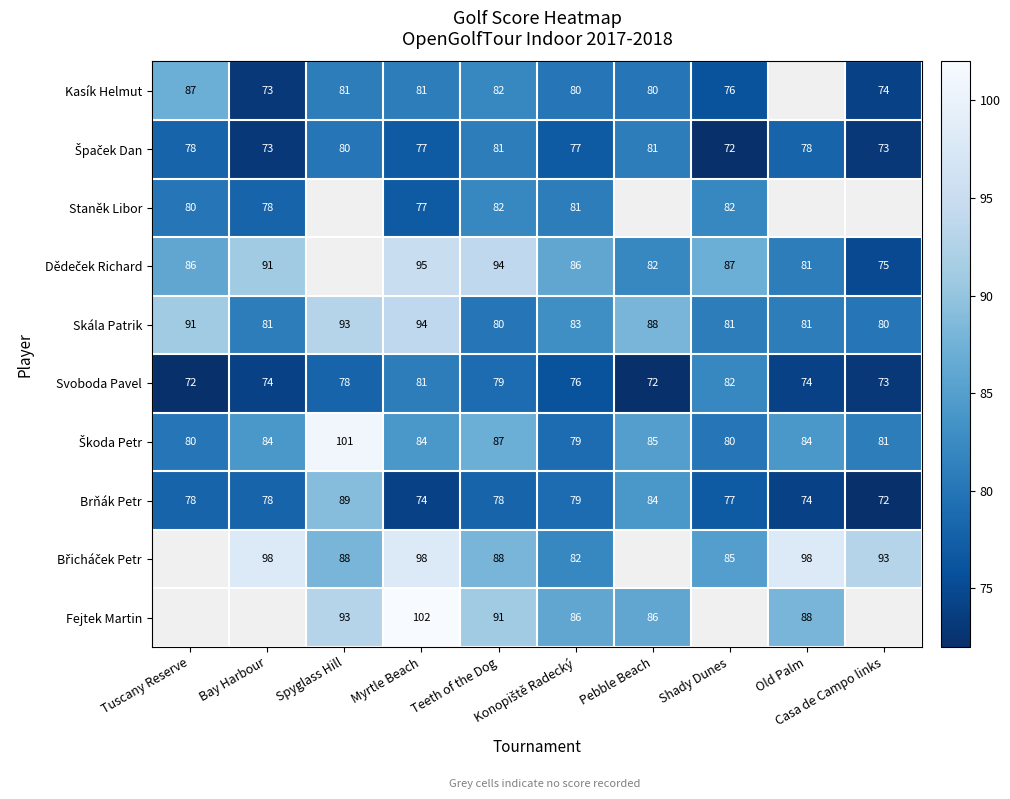

Between Shady Dunes and Old Palm, which series saw the biggest shift?

Břicháček Petr